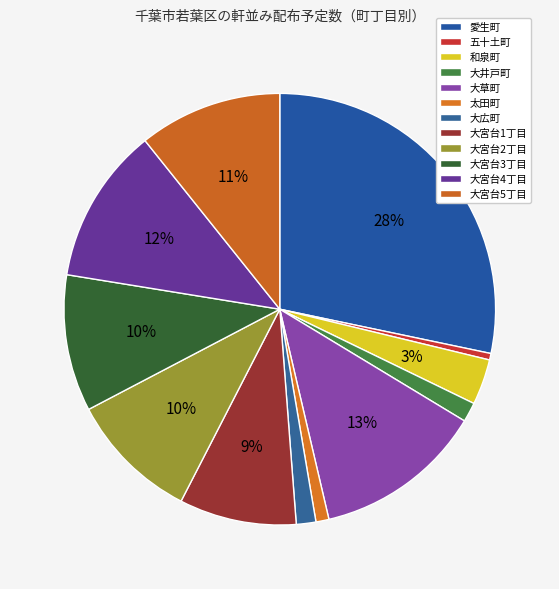

The 大草町 slice represents 13% of the pie. True or false?

True